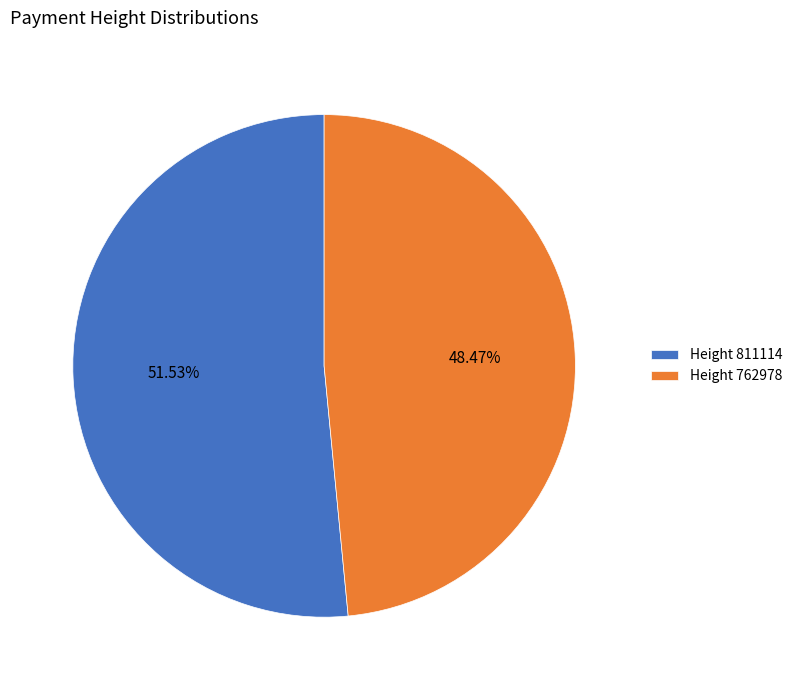

To the nearest percent, what percentage of the pie is Height 811114?

52%